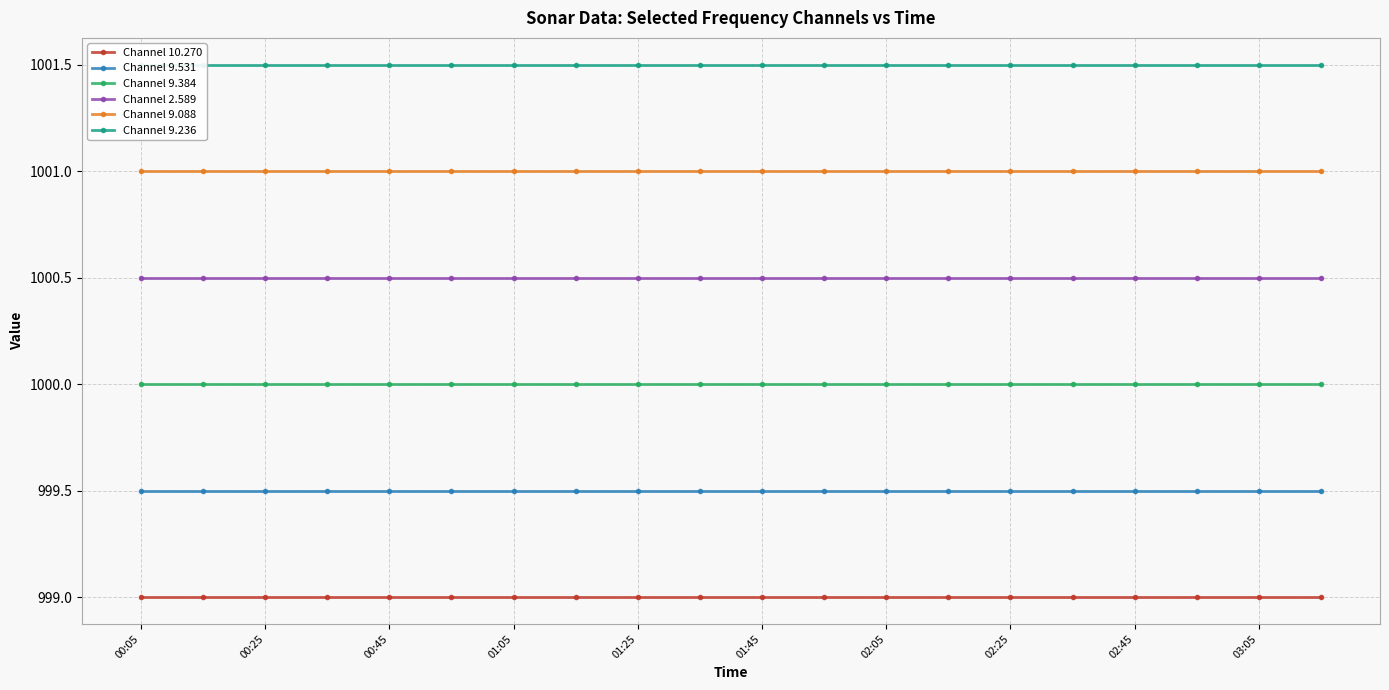

The Channel 10.270 series shows 999.0 at 02:45. True or false?

True